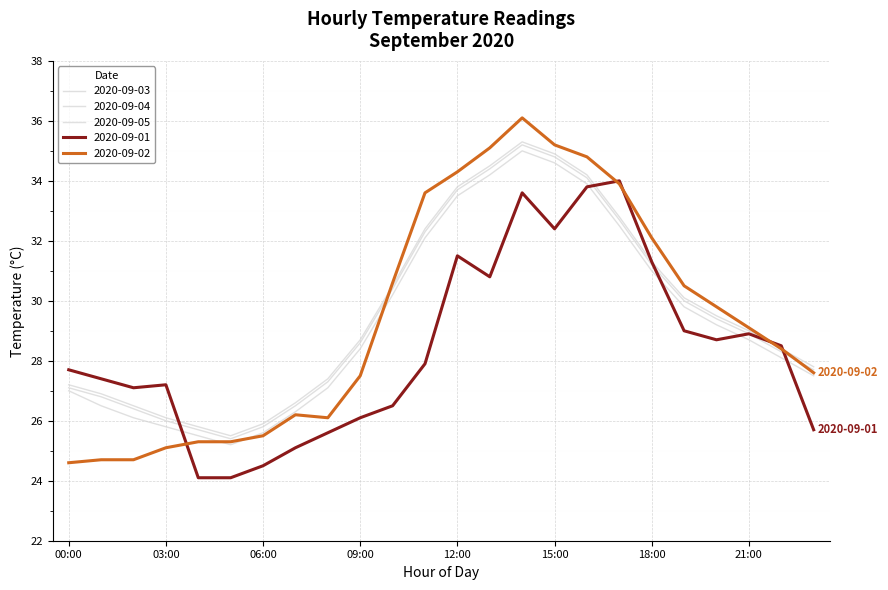

What is the greatest value displayed?

36.1